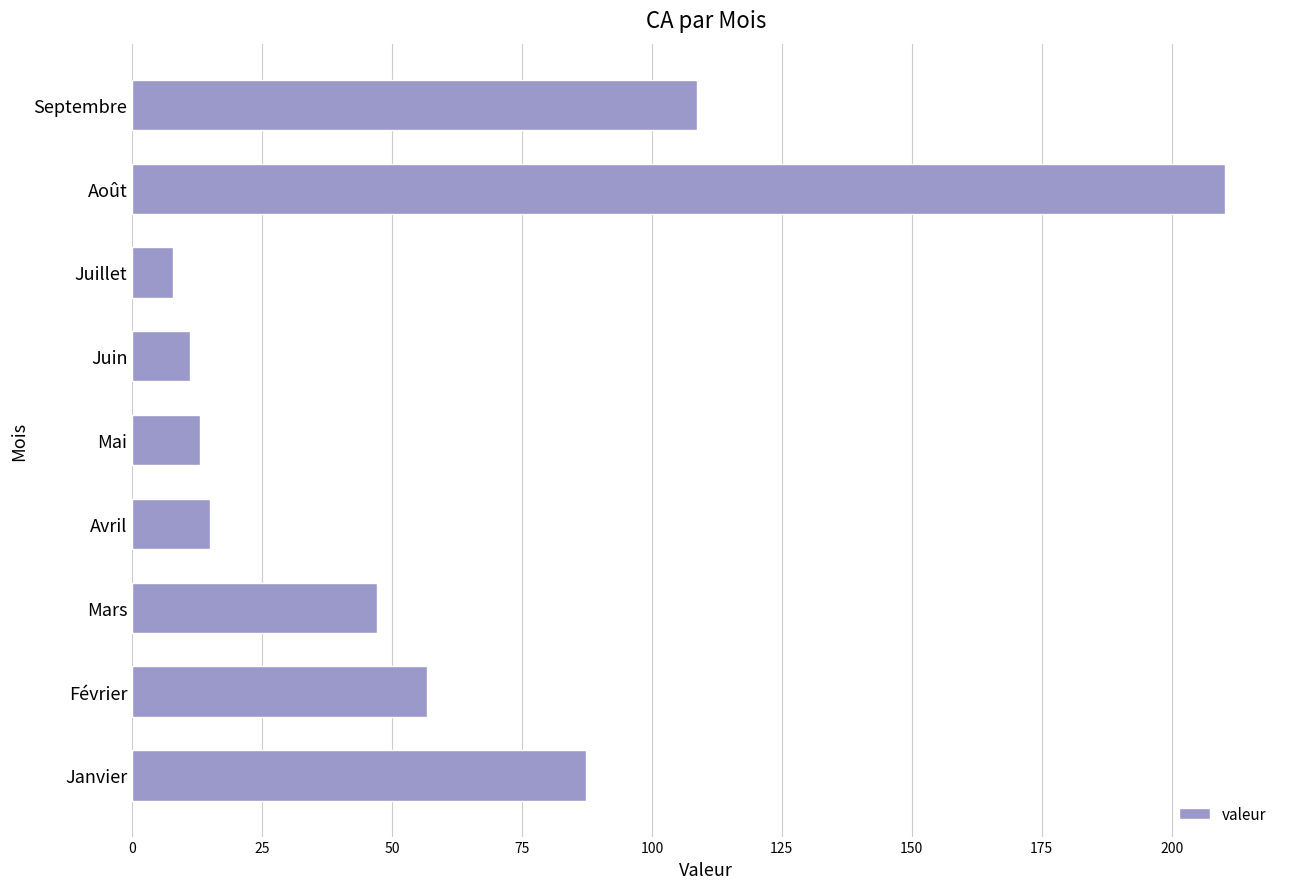

How many data points are less than 47?

4